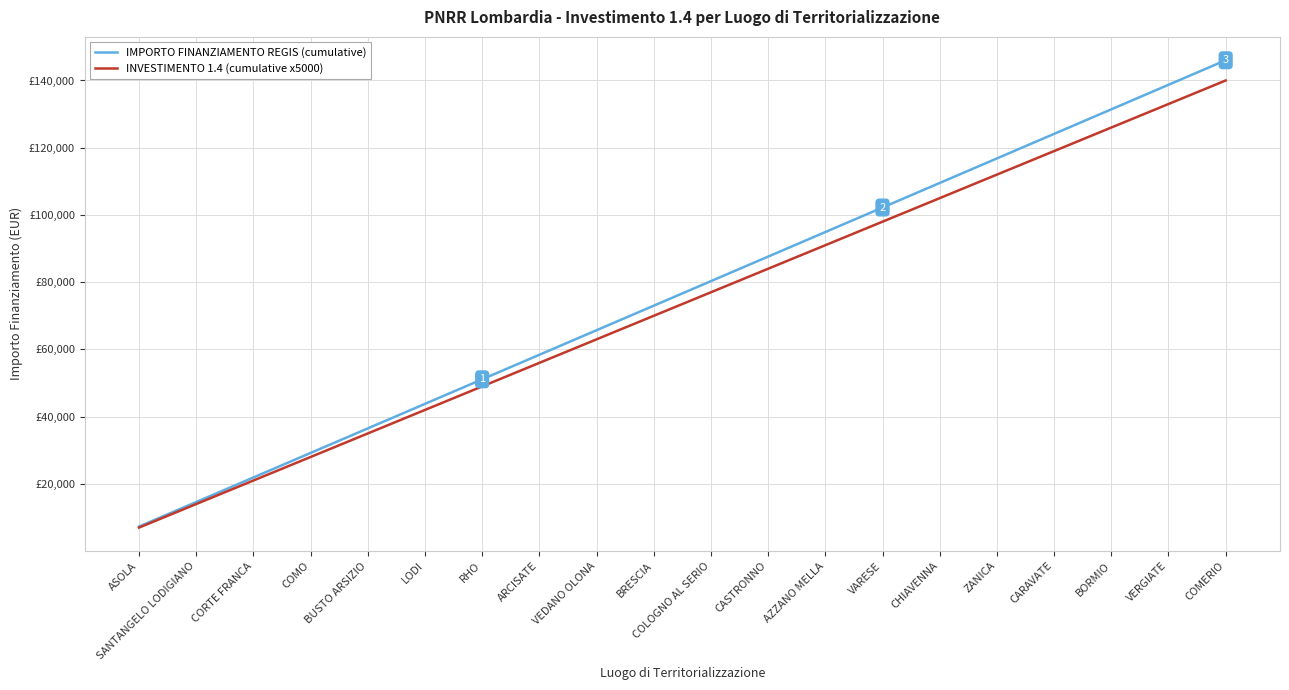

Is this an area chart (filled region under the line)?

No